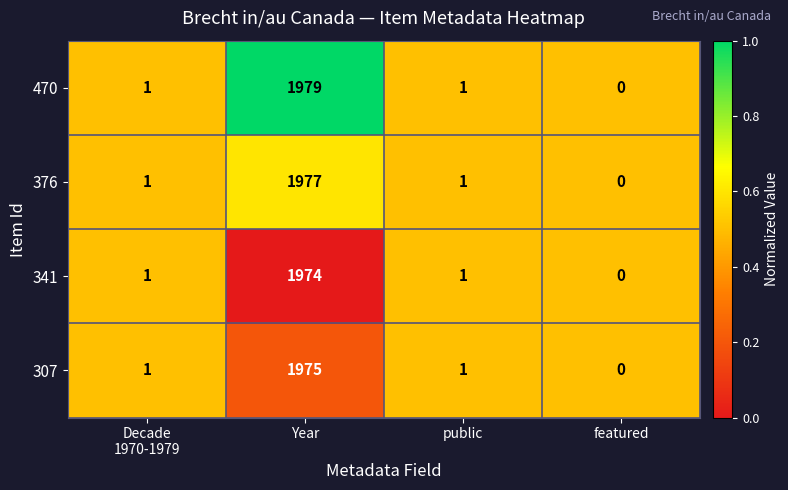

At which category is the sum across all series the highest?

Year